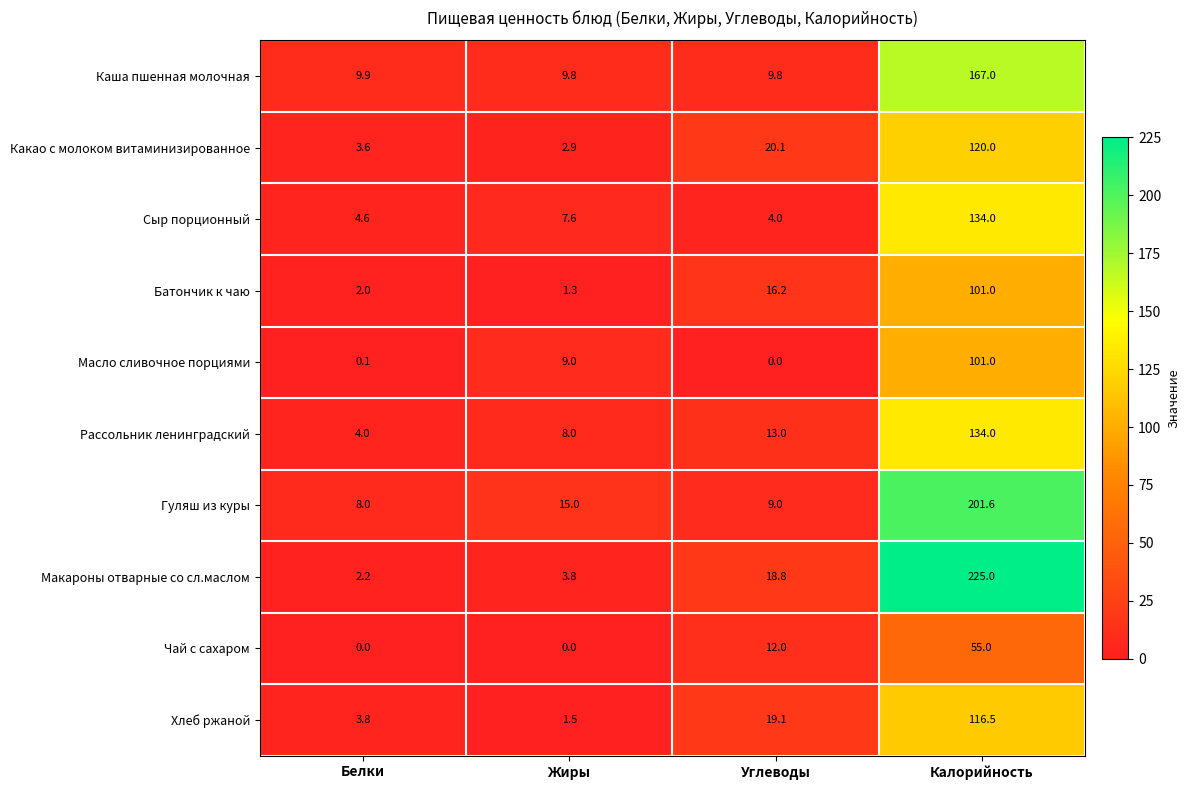

Is it true that Масло сливочное порциями equals -48.0 at Углеводы?

False